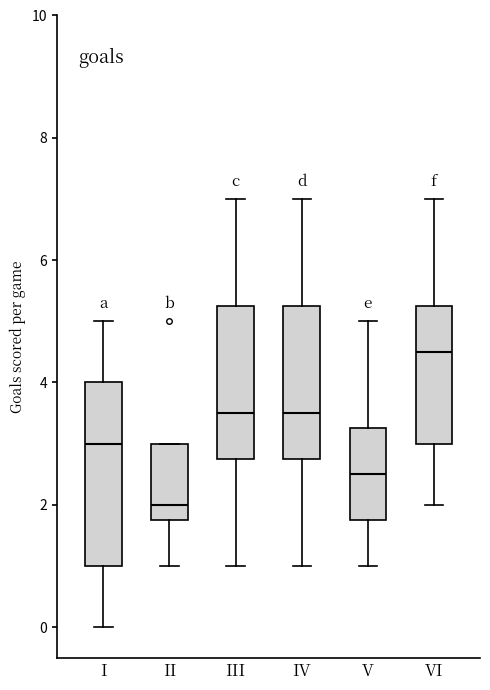

Reading left to right, transcribe this box plot: for each box, give where its median line is, the range the box spans, and where its two whiskers end, as read against the y-axis. The values are not printed on the chart, so give them approximately, as read against the axis.

I: median 3.0, box 1.0 to 4.0, whiskers 0.0 to 5.0
II: median 2.0, box 1.8 to 3.0, whiskers 1.0 to 3.0
III: median 3.6, box 2.8 to 5.2, whiskers 1.0 to 7.0
IV: median 3.6, box 2.8 to 5.2, whiskers 1.0 to 7.0
V: median 2.6, box 1.8 to 3.2, whiskers 1.0 to 5.0
VI: median 4.6, box 3.0 to 5.2, whiskers 2.0 to 7.0